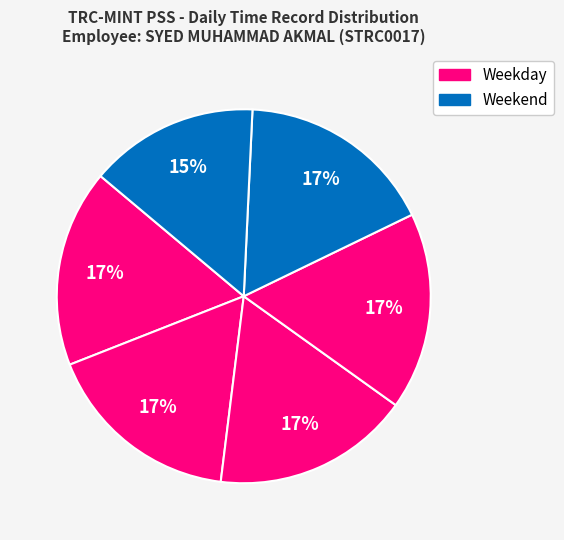

Count the number of slices in the pie.

6